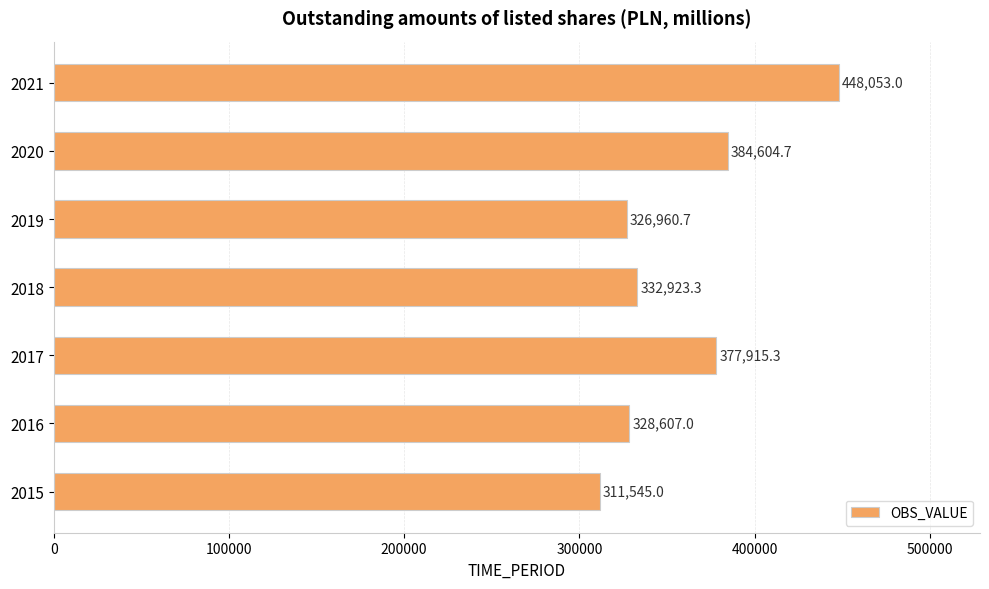

Reading bottom to top, extract all data points from this chart.

311545.0	328607.0	377915.3	332923.3	326960.7	384604.7	448053.0